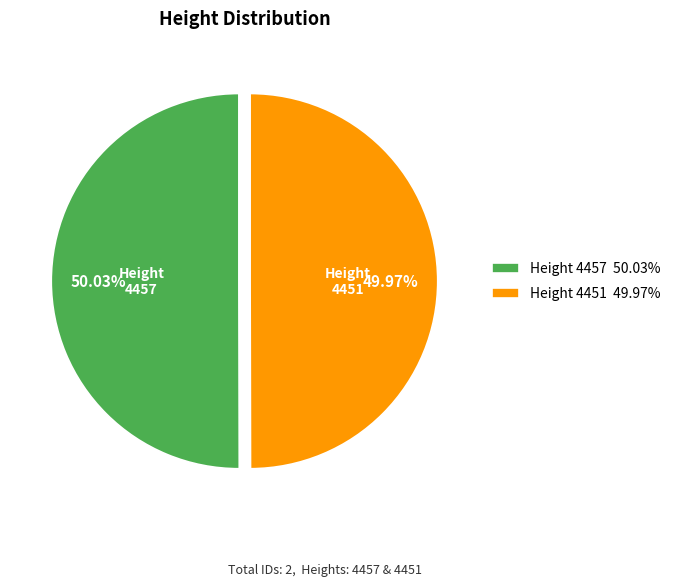

How many slices are in this pie chart?

2